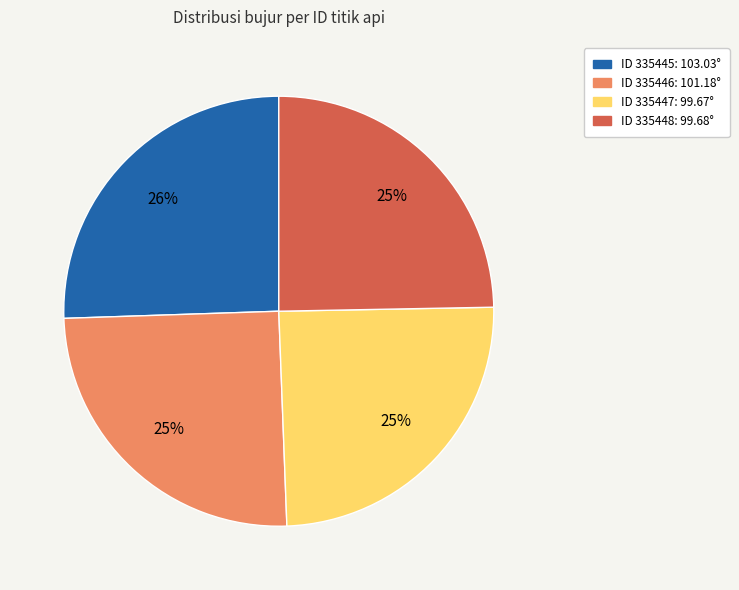

Does any single category account for the majority?

No